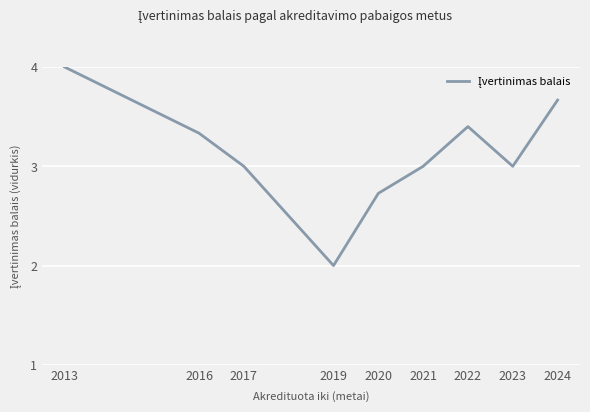

How many interior local valleys (lower than both neighbors) does the data have?

2